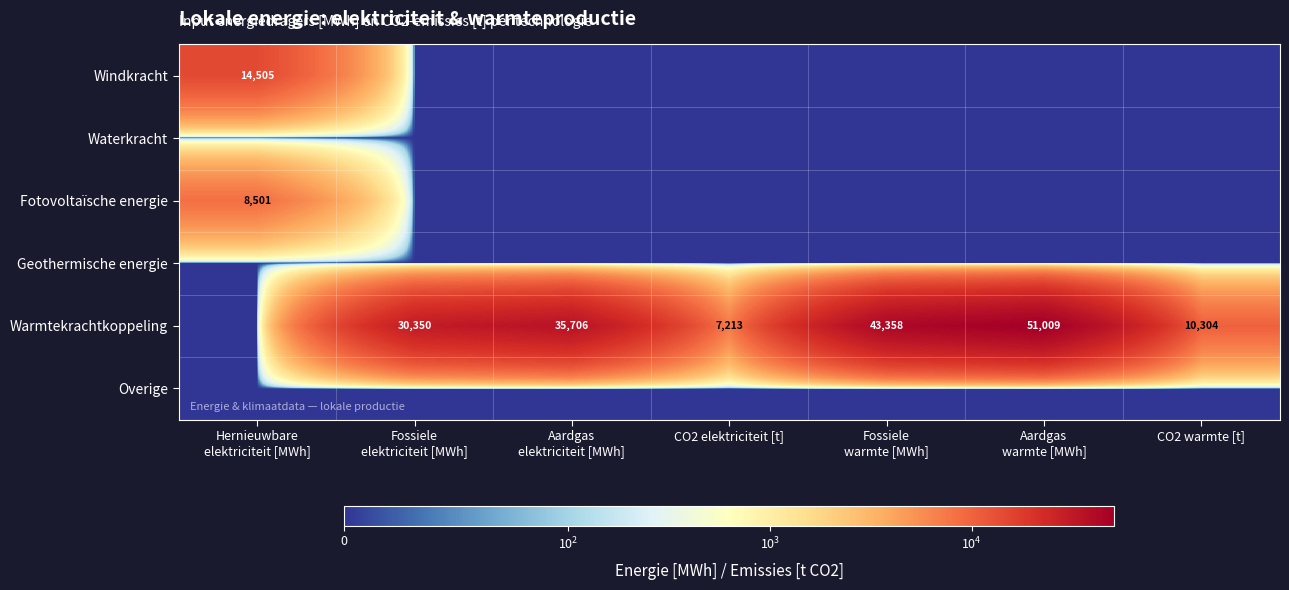

True or false: Geothermische energie has a value of 0.0 at CO2 warmte [t].

True